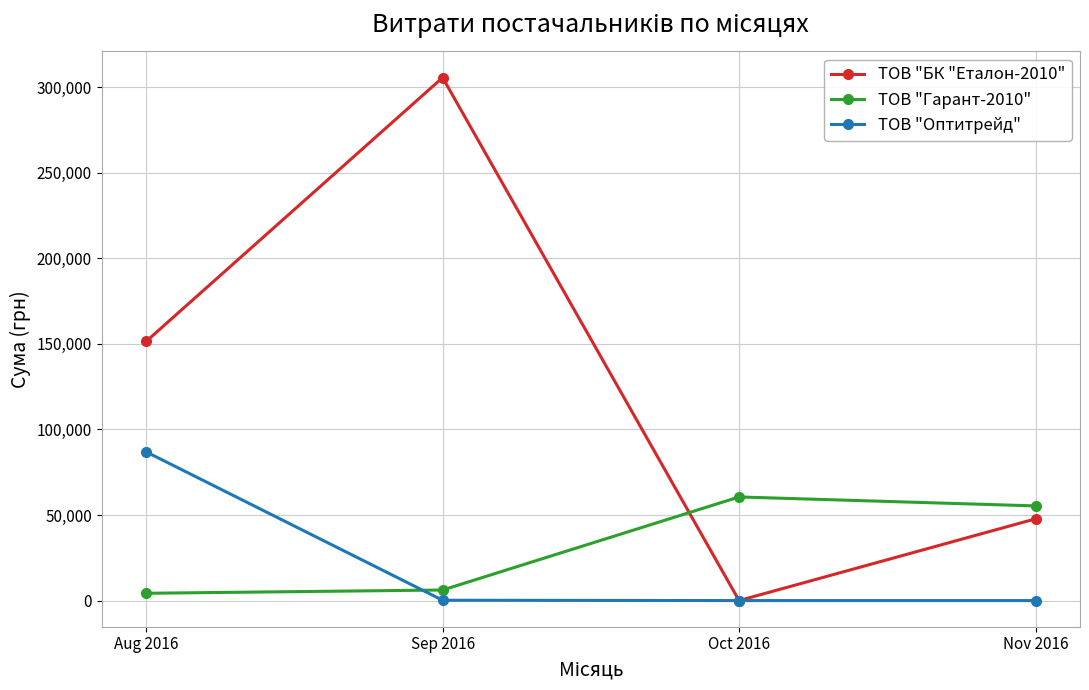

What is the label of the 2nd point from the right?

Oct 2016